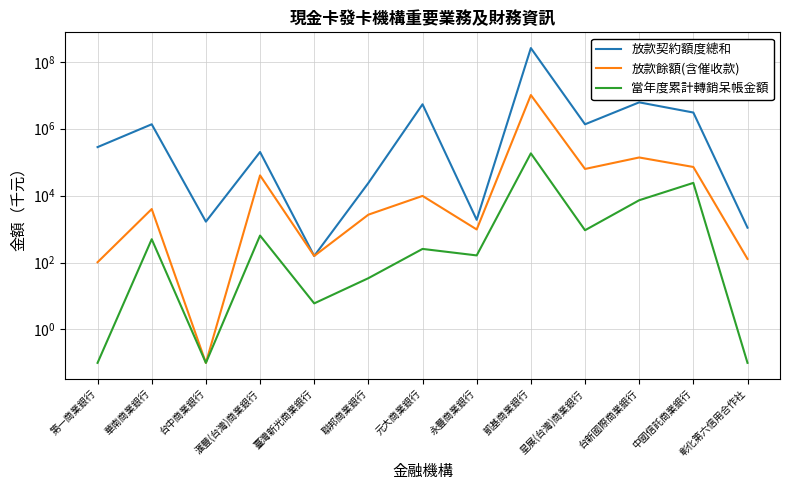

How many lines are shown in the chart?

3